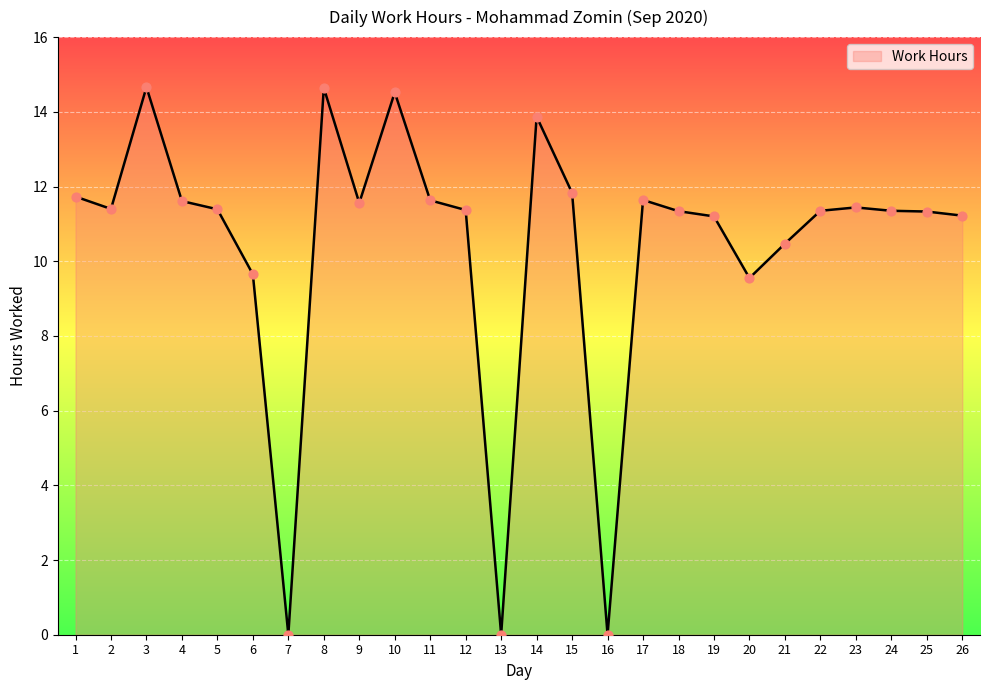

Which has a higher value, 9 or 25?

9